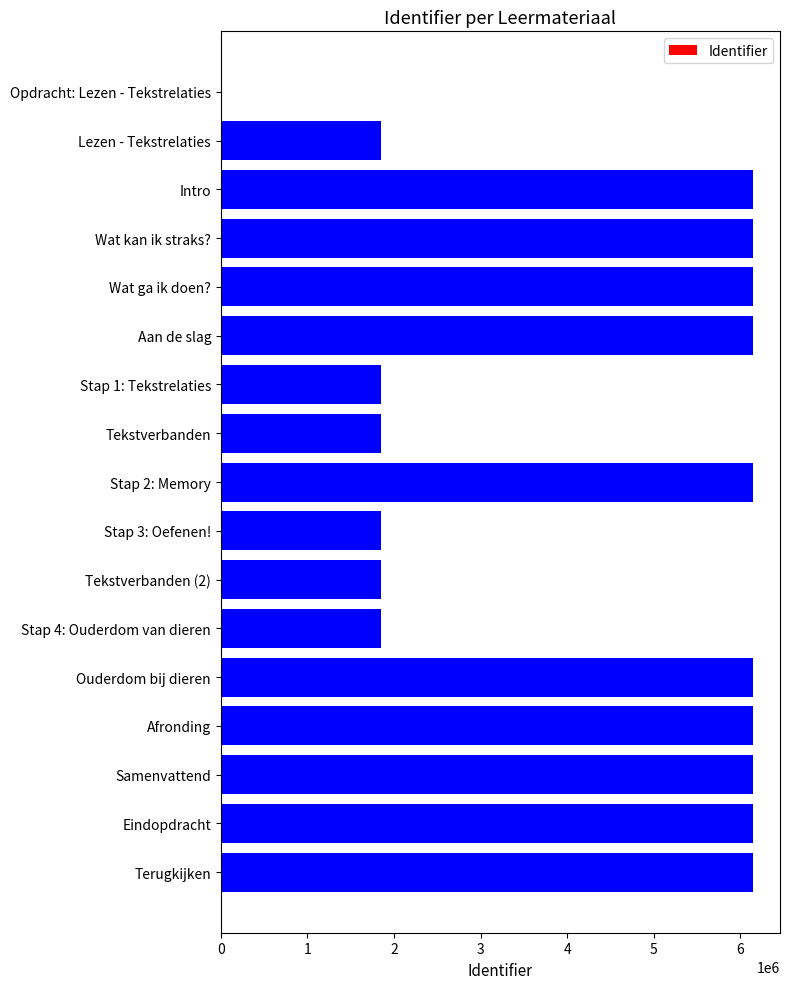

The chart shows a value of 8879794 at Terugkijken. True or false?

False